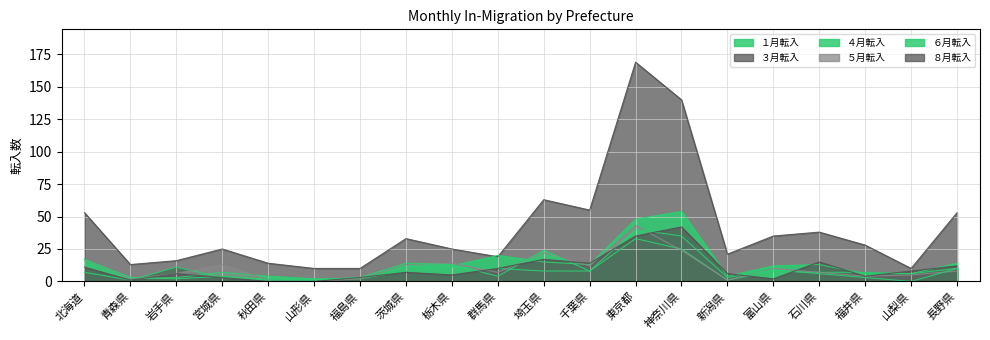

At which category is the sum across all series the highest?

東京都